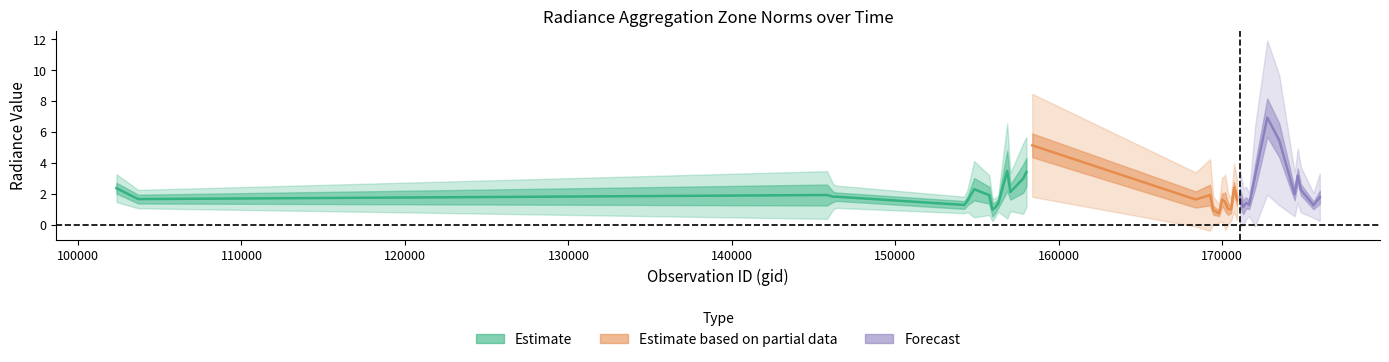

The value of rade9_aggzone_norm at 7 is 2.4. True or false?

True